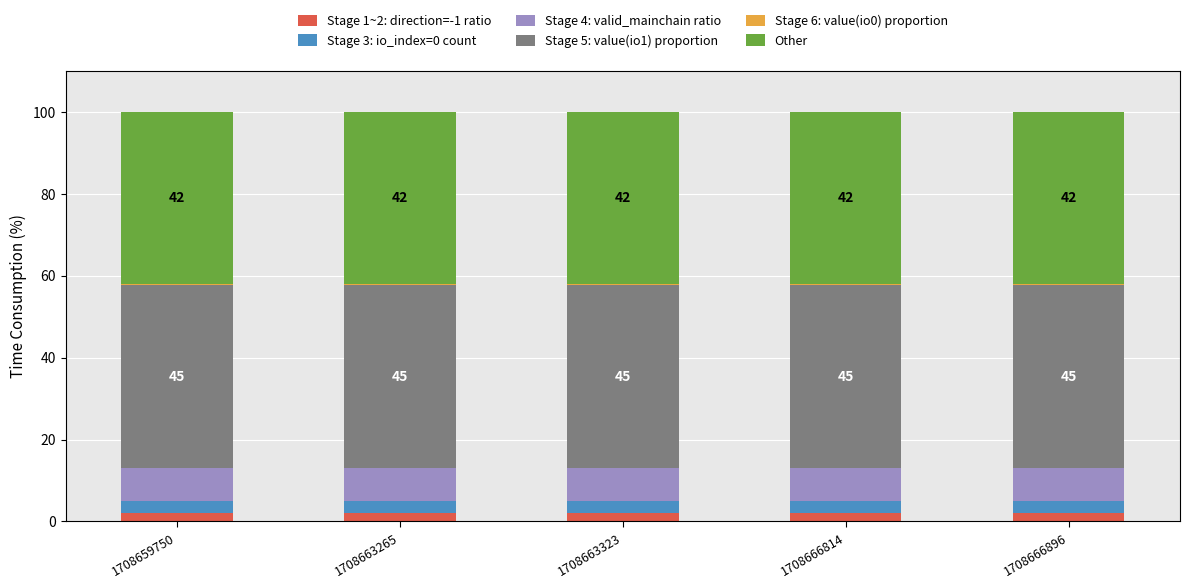

Between 1708659750 and 1708666814, which is larger?

1708659750